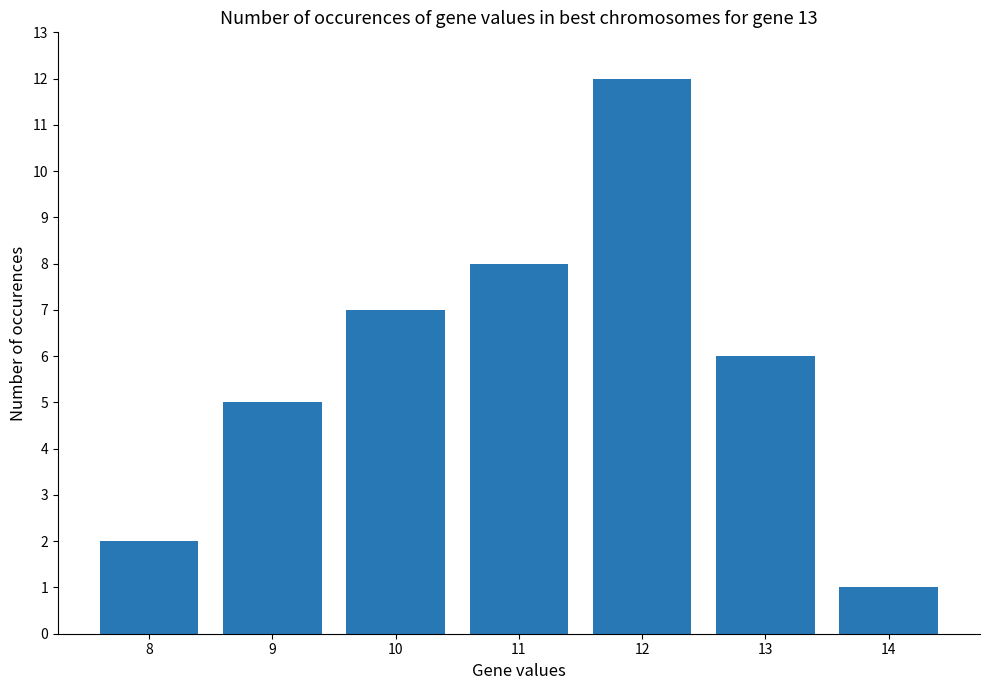

What is the change in value from 10 to 11?

+1